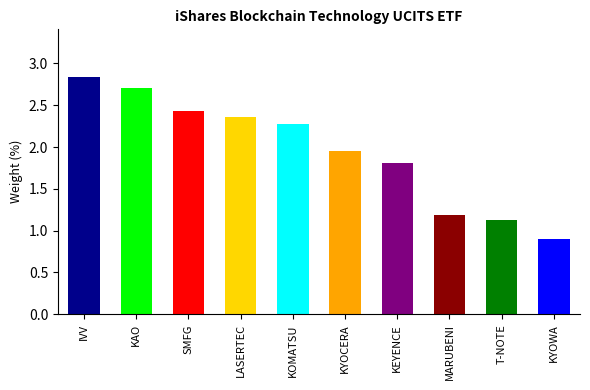

Is it true that the value at T-NOTE is 1.1?

True